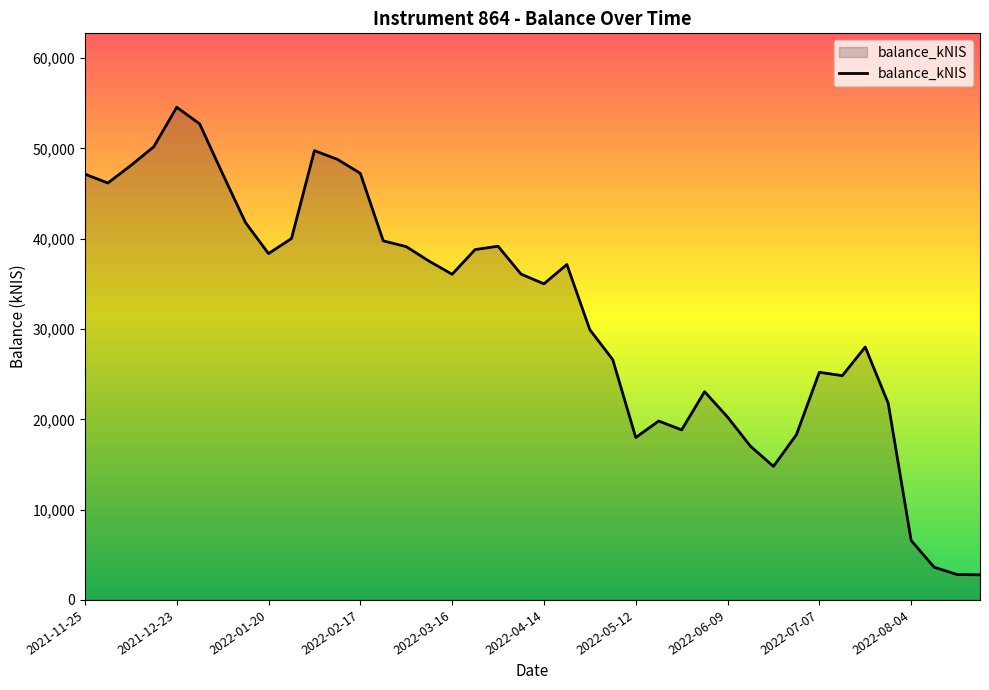

What is the difference between the maximum and minimum values?

51774.9